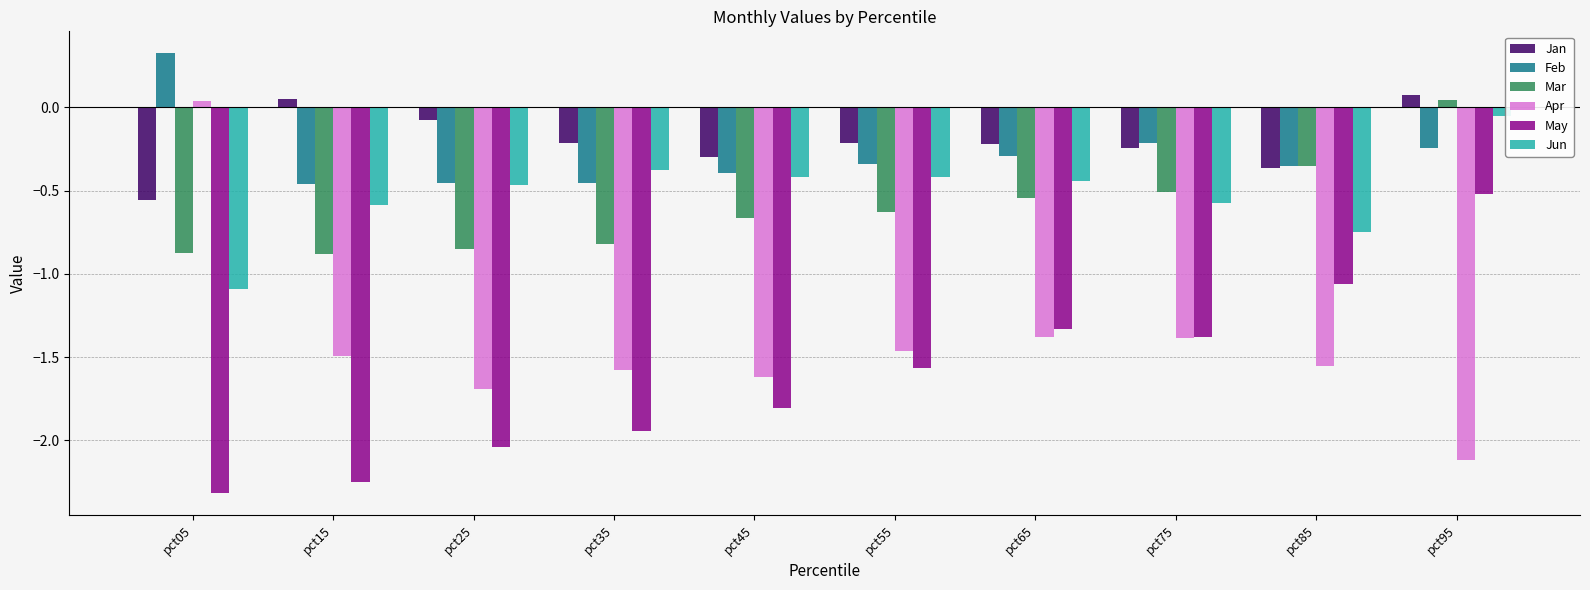

Rank the series at pct15 from highest to lowest value.

Jan, Feb, Jun, Mar, Apr, May